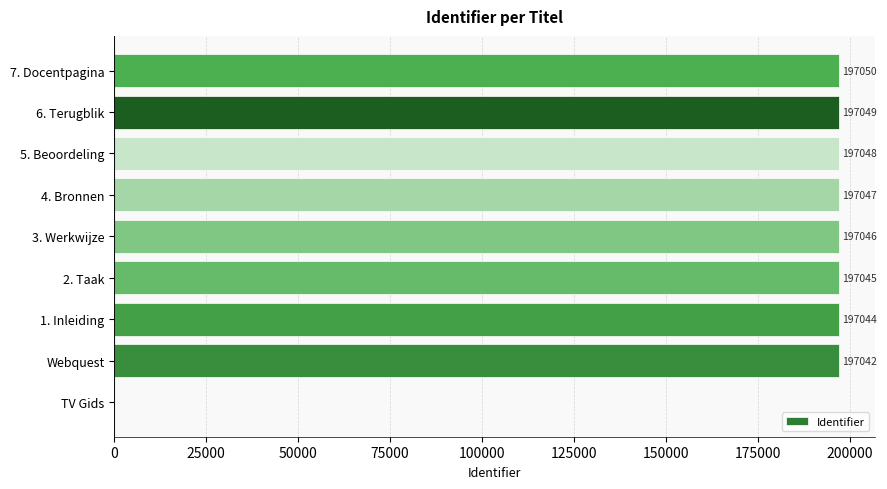

How many categories are shown in the chart?

9